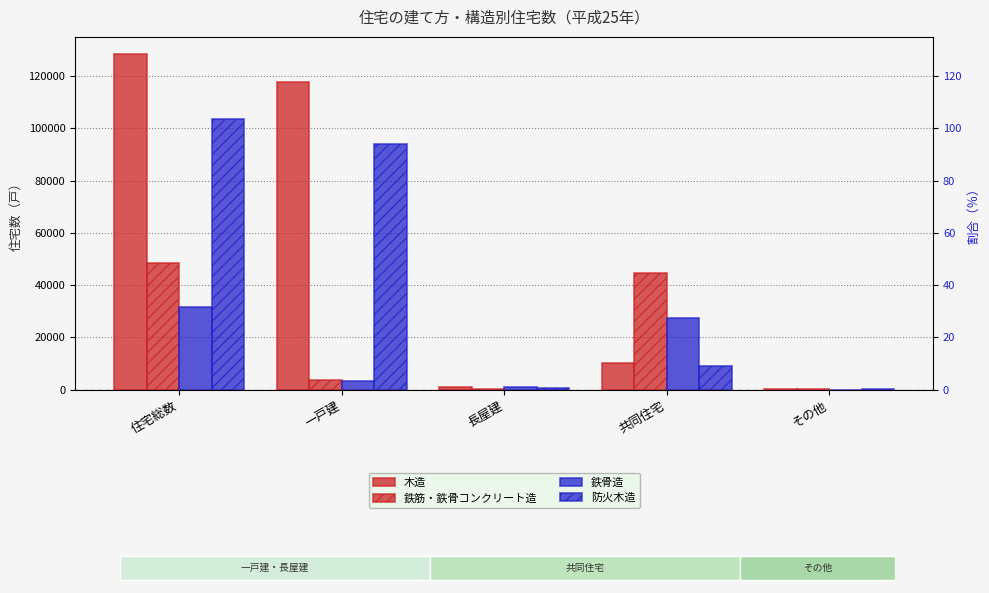

List the series in order of their overall mean, highest first.

木造, 防火木造, 鉄筋・鉄骨コンクリート造, 鉄骨造